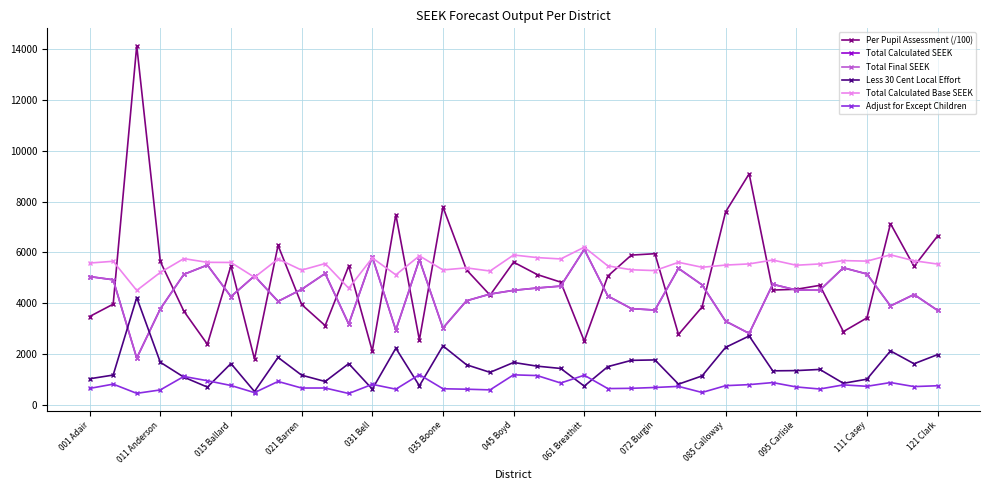

Does the chart have visible grid lines?

Yes